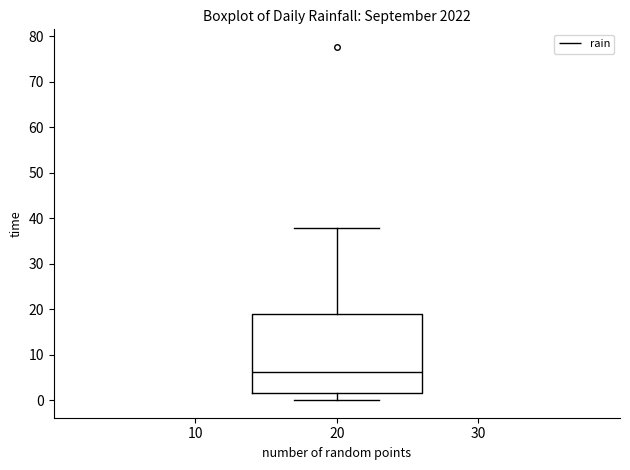

Transcribe this box plot: give where the median line is, the range the box spans, and where the two whiskers end, as read against the y-axis. The values are not printed on the chart, so give them approximately, as read against the axis.

median 6, box 2 to 19, whiskers 0 to 38